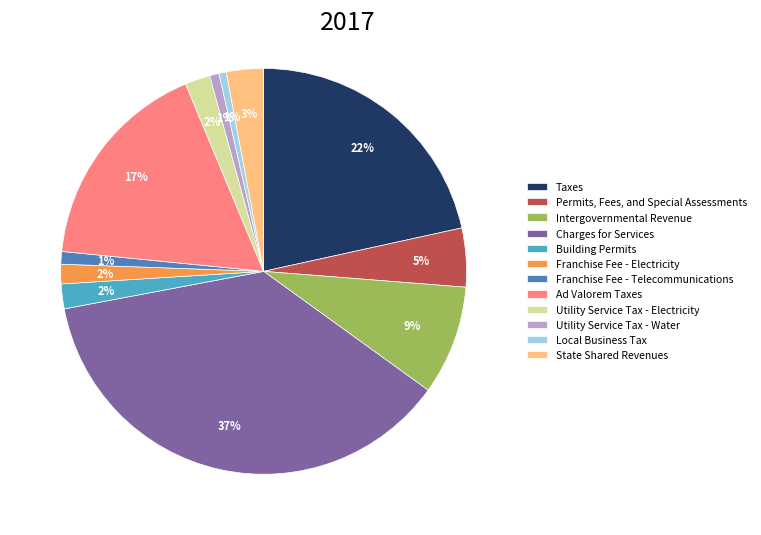

Between Charges for Services and Intergovernmental Revenue, which is larger?

Charges for Services